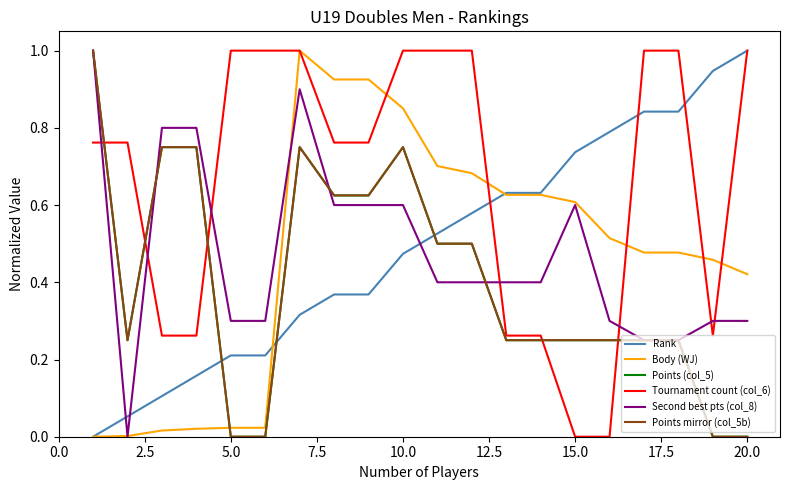

What is the difference between the maximum and minimum values in the Second best pts (col_8) series?

1.0